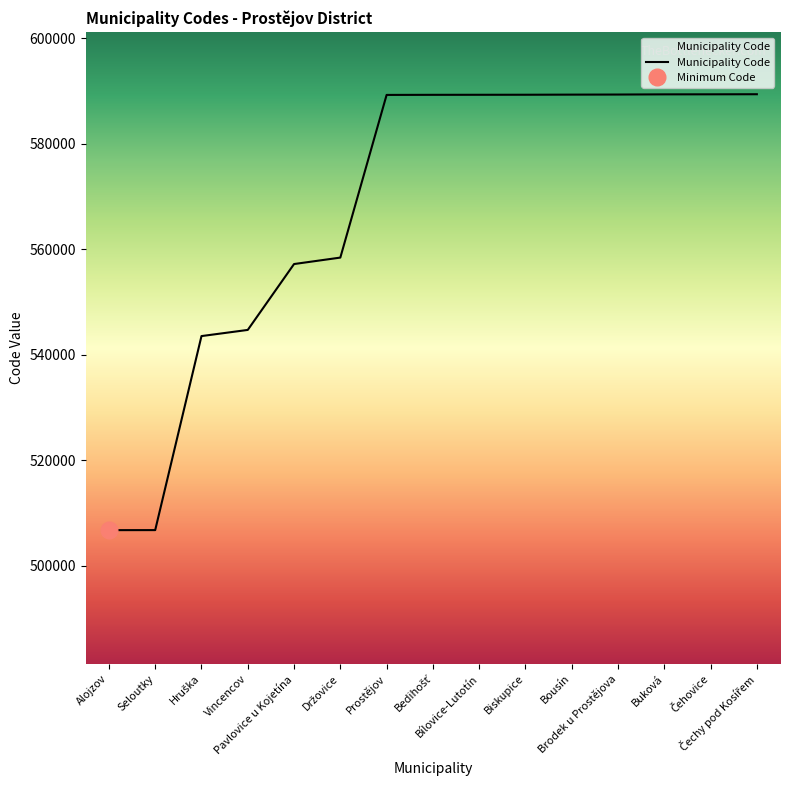

What is the value of the 7th point from the left?

589250